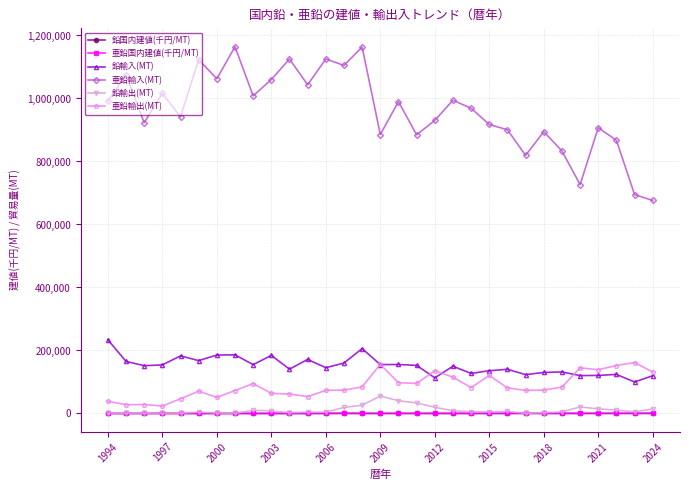

True or false: 鉛輸入(MT) and 亜鉛輸入(MT) cross at least once.

False